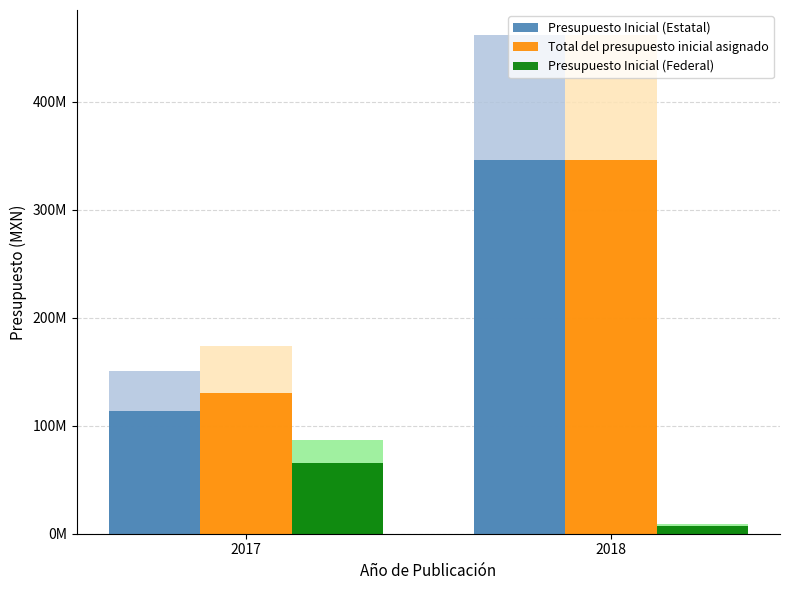

Which series has the largest total across all categories?

Total del presupuesto inicial asignado